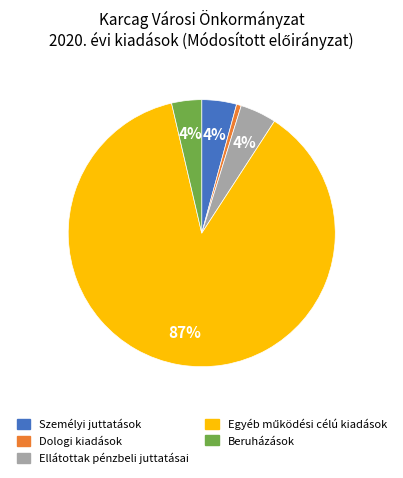

To the nearest percent, what portion does Személyi juttatások represent?

4%